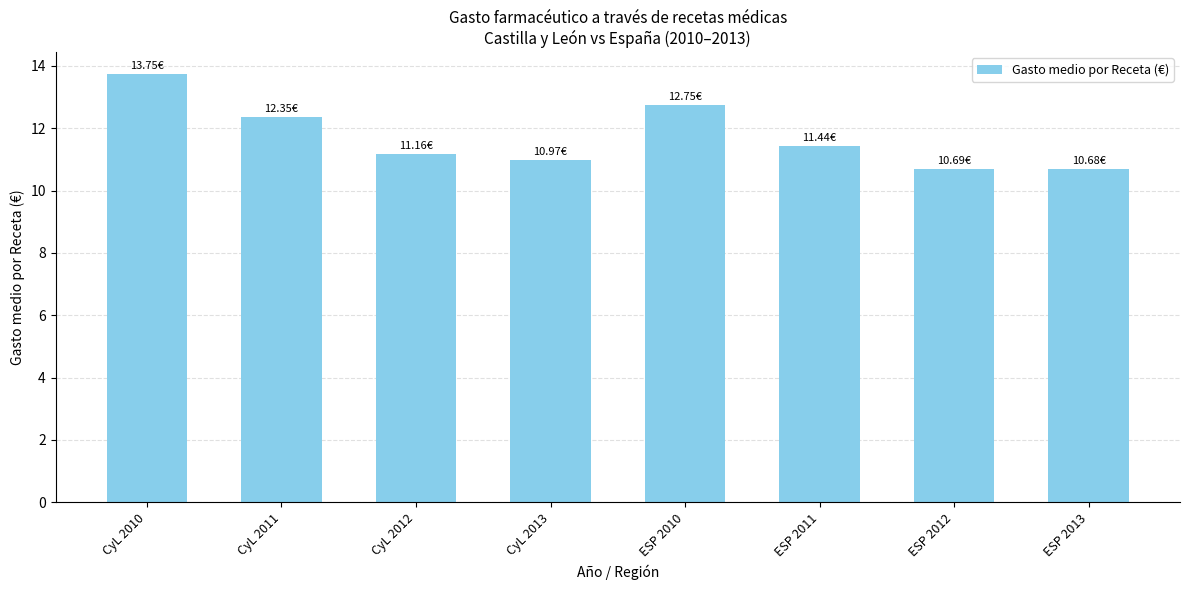

What is the difference between the maximum and minimum values?

3.1